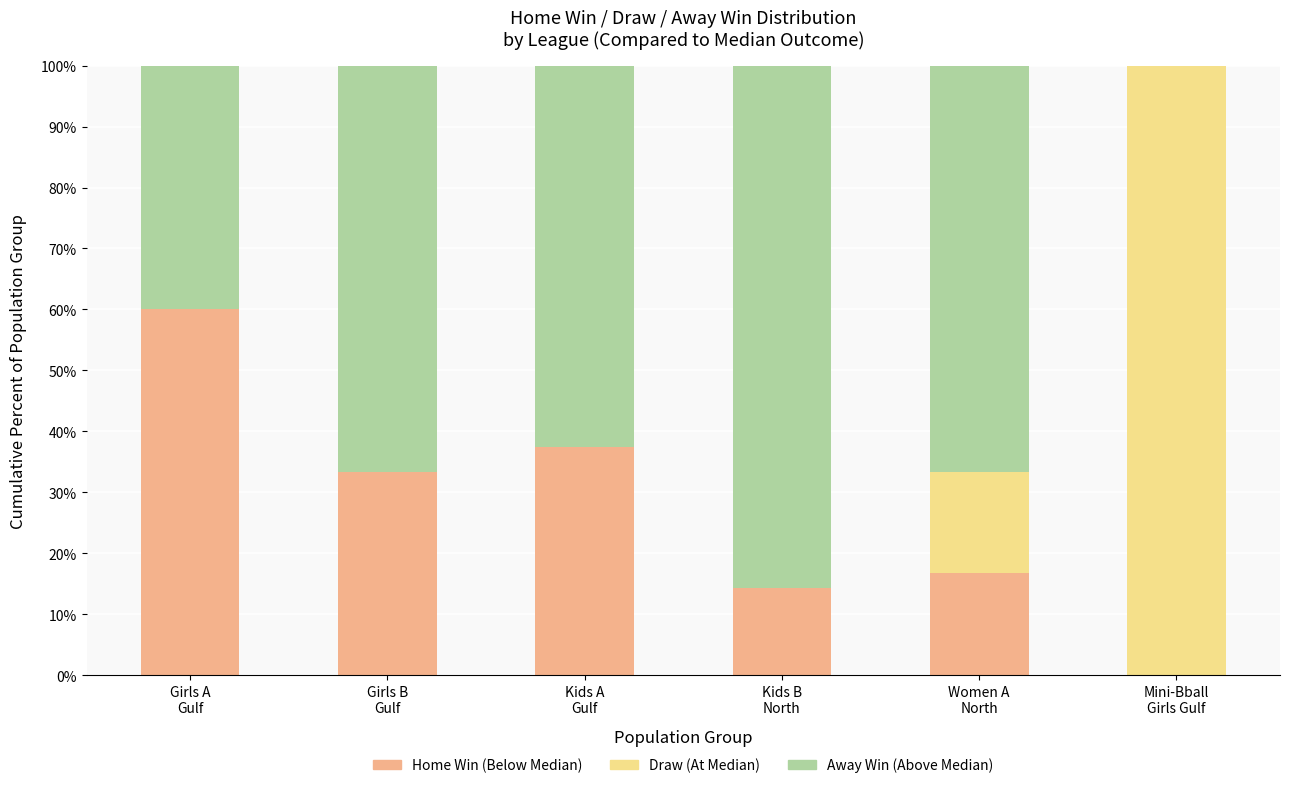

Is it true that Draw (At Median) equals 0.0 at Girls B
Gulf?

True